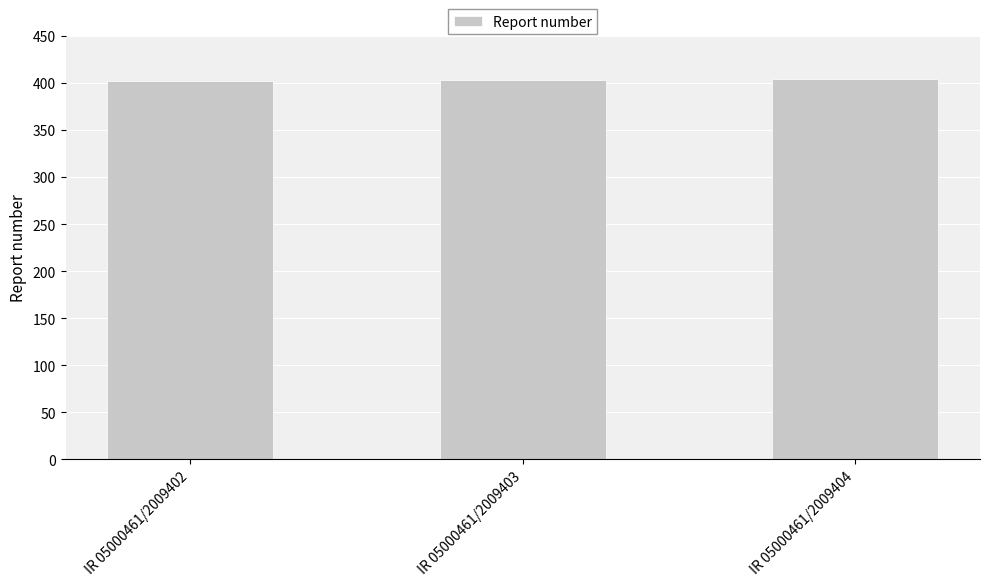

What is the ratio of the value at IR 05000461/2009404 to the value at IR 05000461/2009402?

1.0